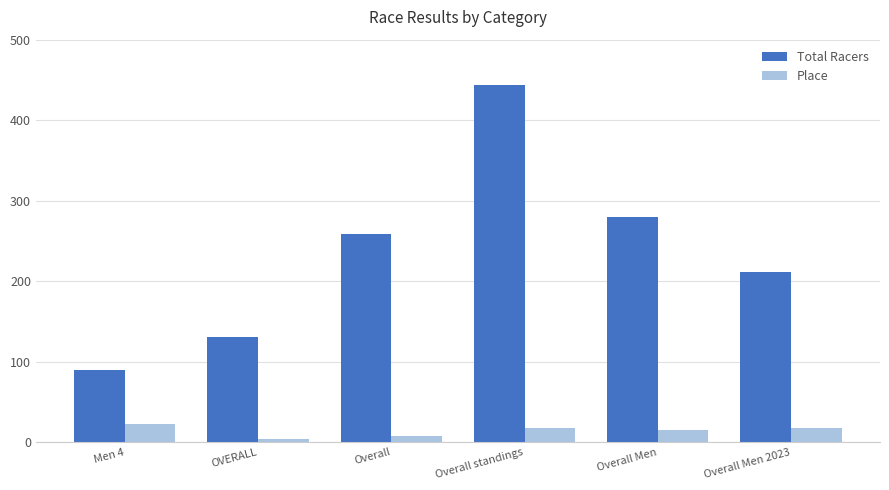

What is the highest value of the Total Racers series?

444